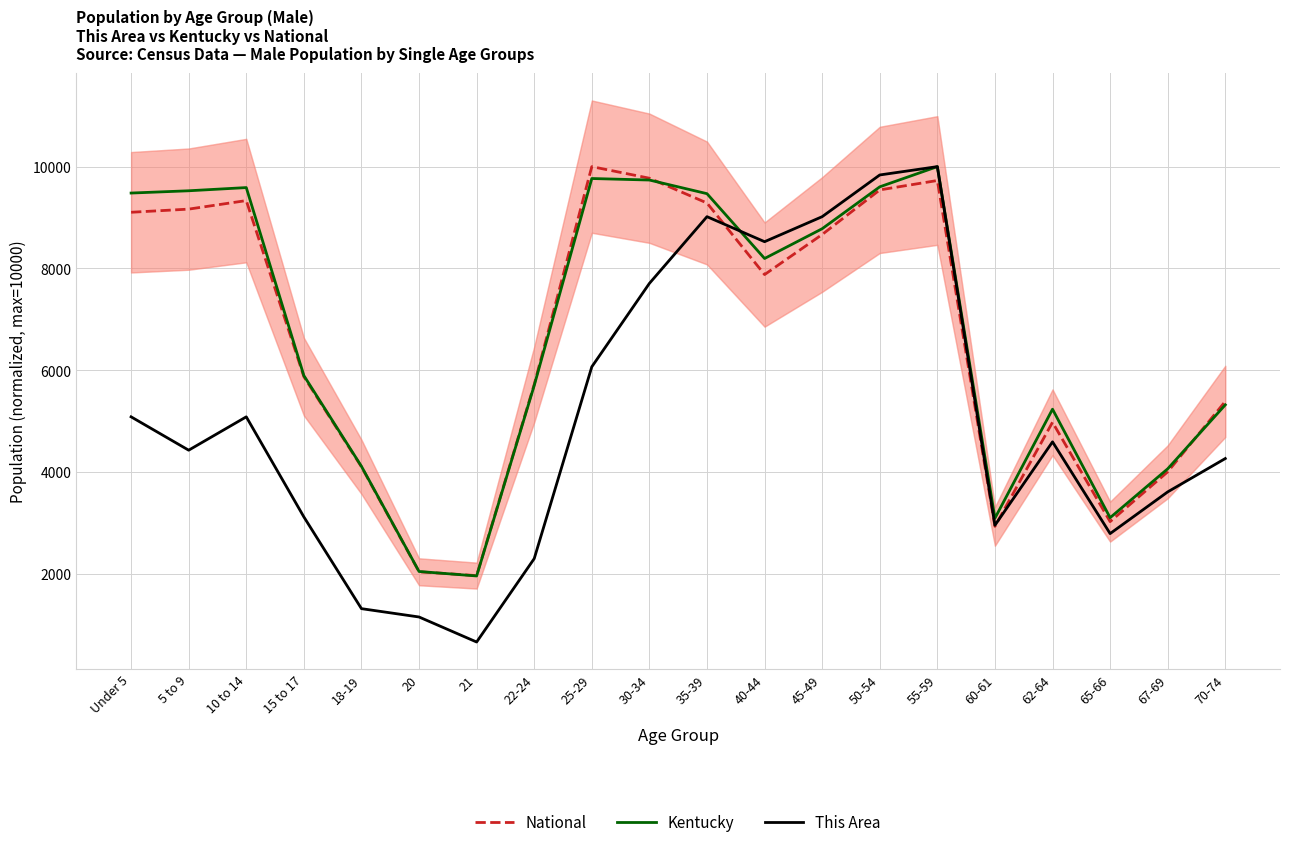

Where is Kentucky nearest to the value 5977?

15 to 17